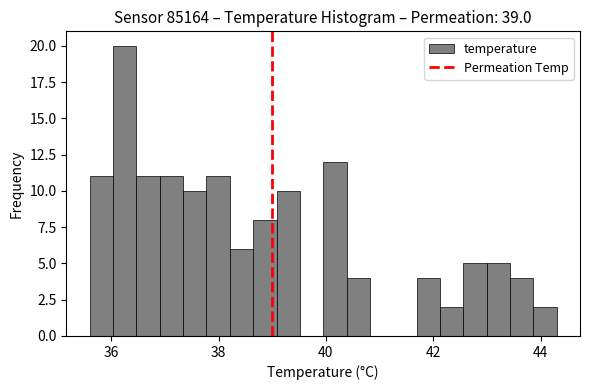

Around what value on the x-axis is the tallest bar? Give the approximate position of its centre, as read against the axis.

36.2